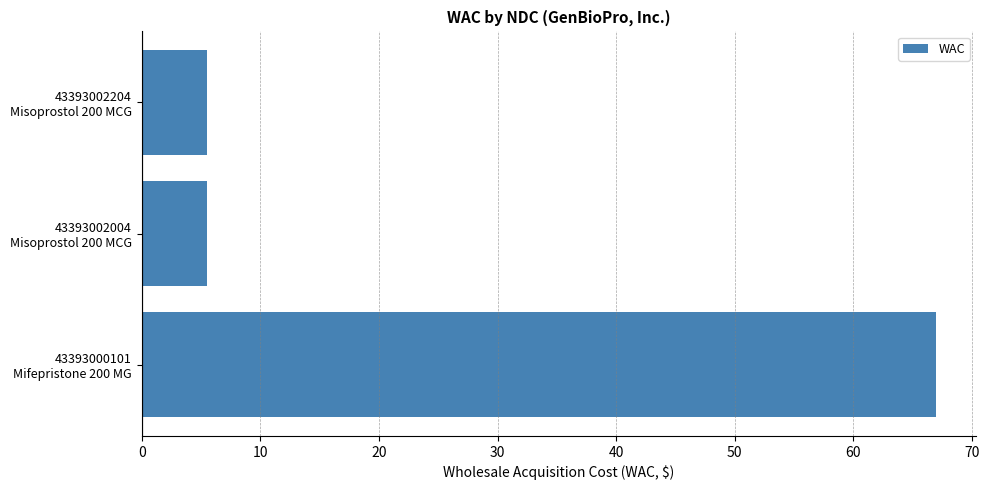

What is the greatest value displayed?

67.0